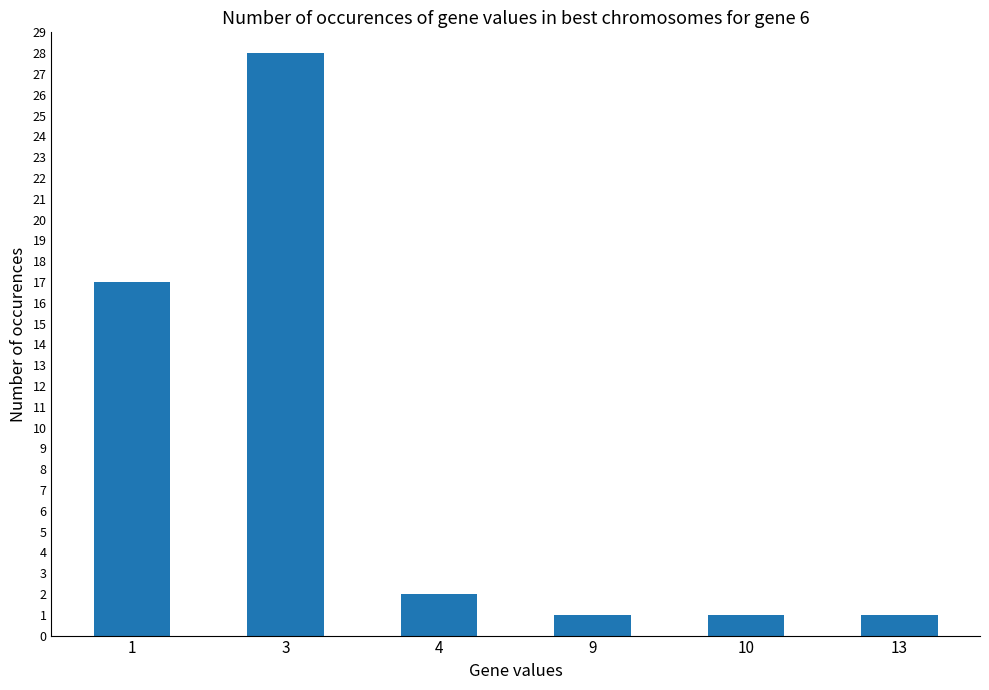

What is the value of the 4th bar from the left?

1